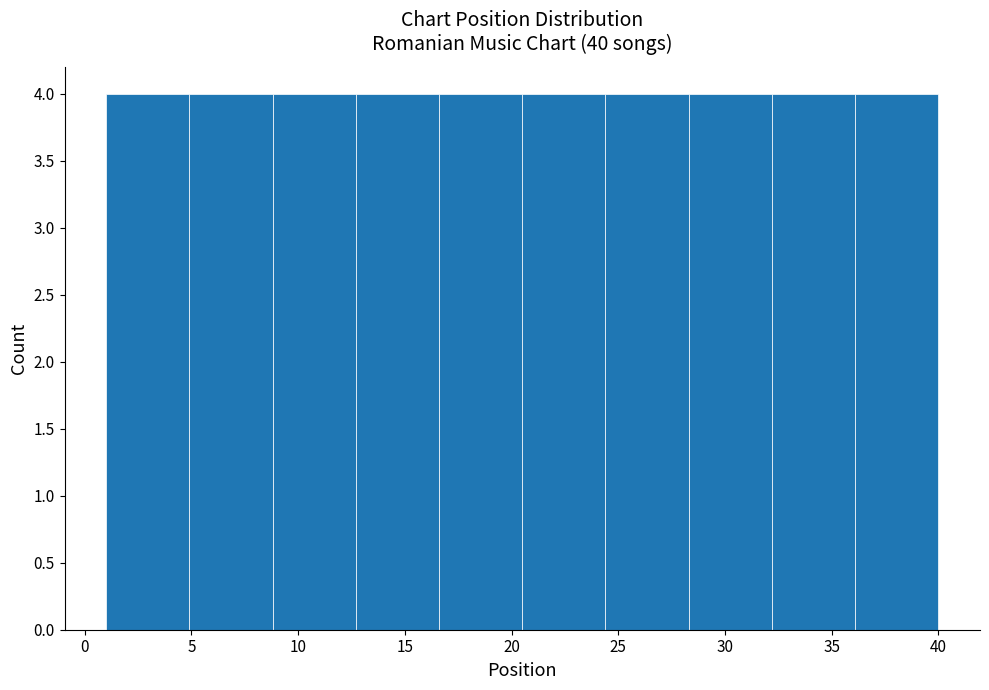

How tall is the bar that spans 8.8 to 12.7 on the x-axis? Neither the bar edges nor the heights are printed on the chart, so give them approximately, as read against the axes.

4